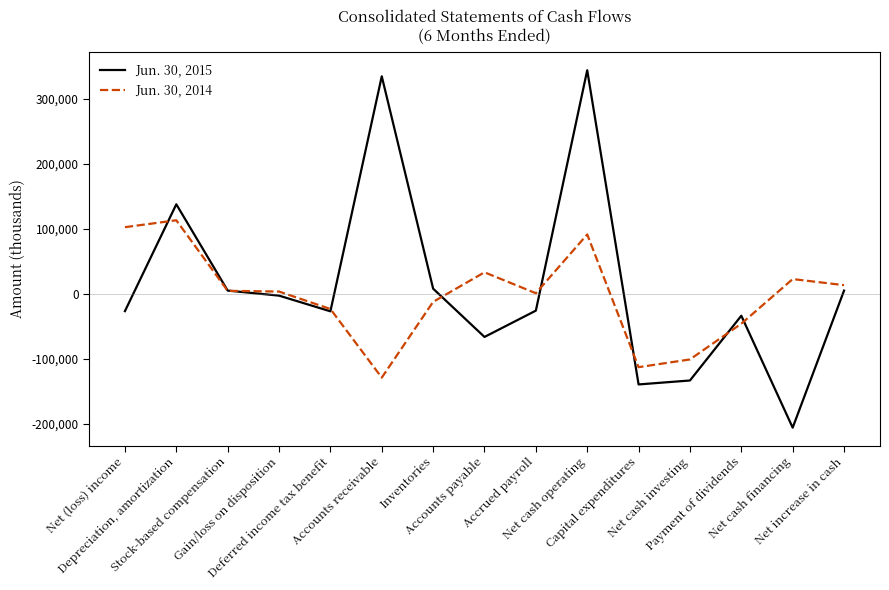

What is the difference between the maximum and minimum values in the Jun. 30, 2014 series?

242170